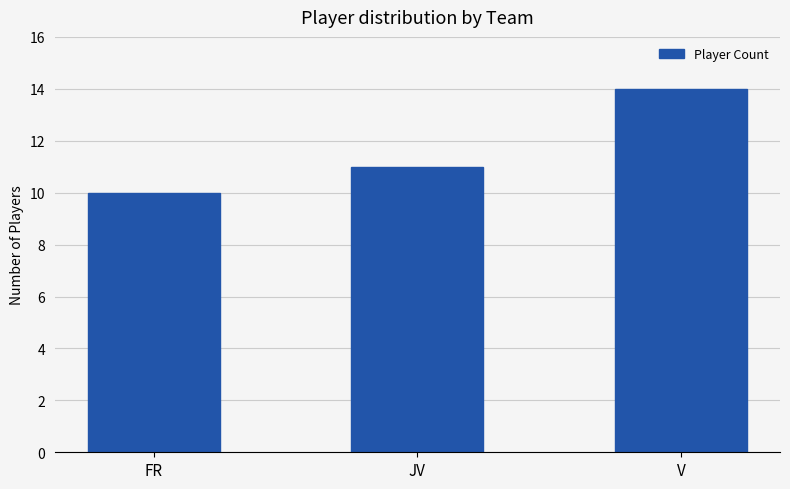

What is the difference between the second highest and minimum values?

1